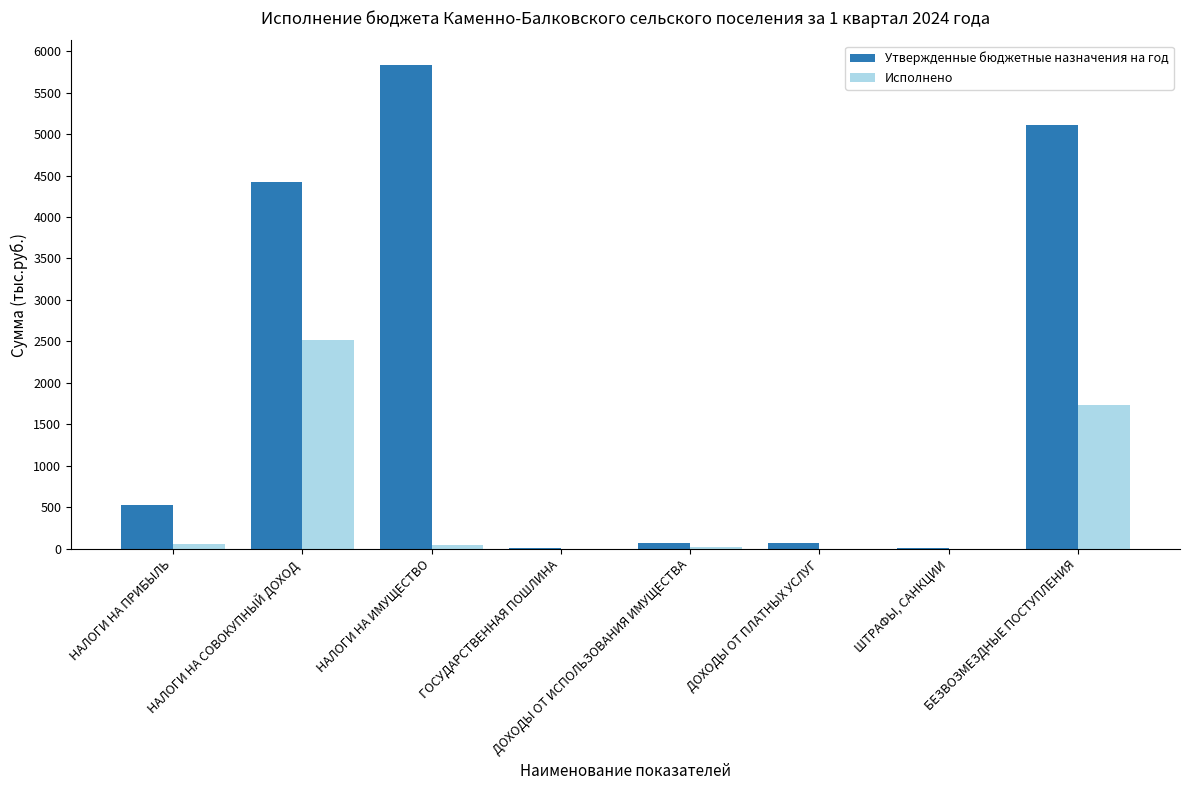

The value of Утвержденные бюджетные назначения на год at НАЛОГИ НА СОВОКУПНЫЙ ДОХОД is 1126.9. True or false?

False